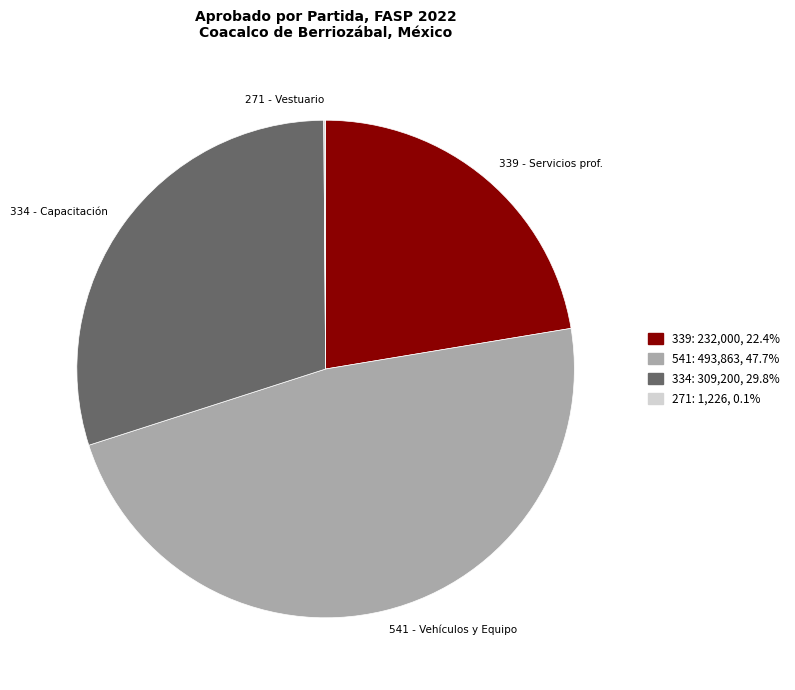

Does any single category account for the majority?

No